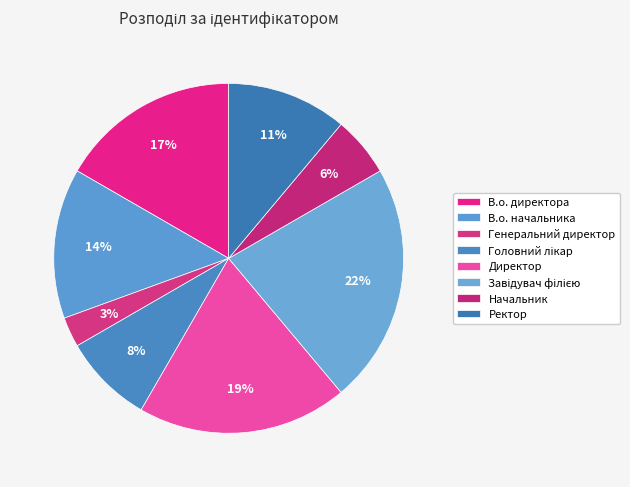

The Директор slice represents 13% of the pie. True or false?

False